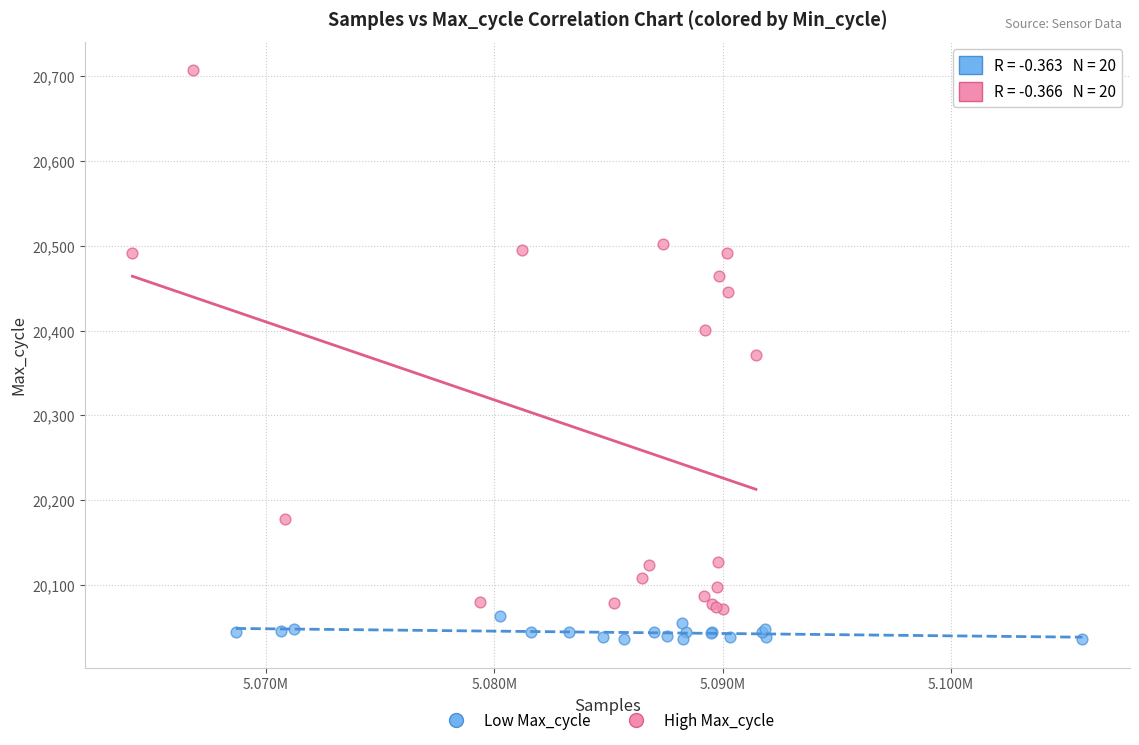

Which series reaches the maximum Y coordinate?

High Max_cycle